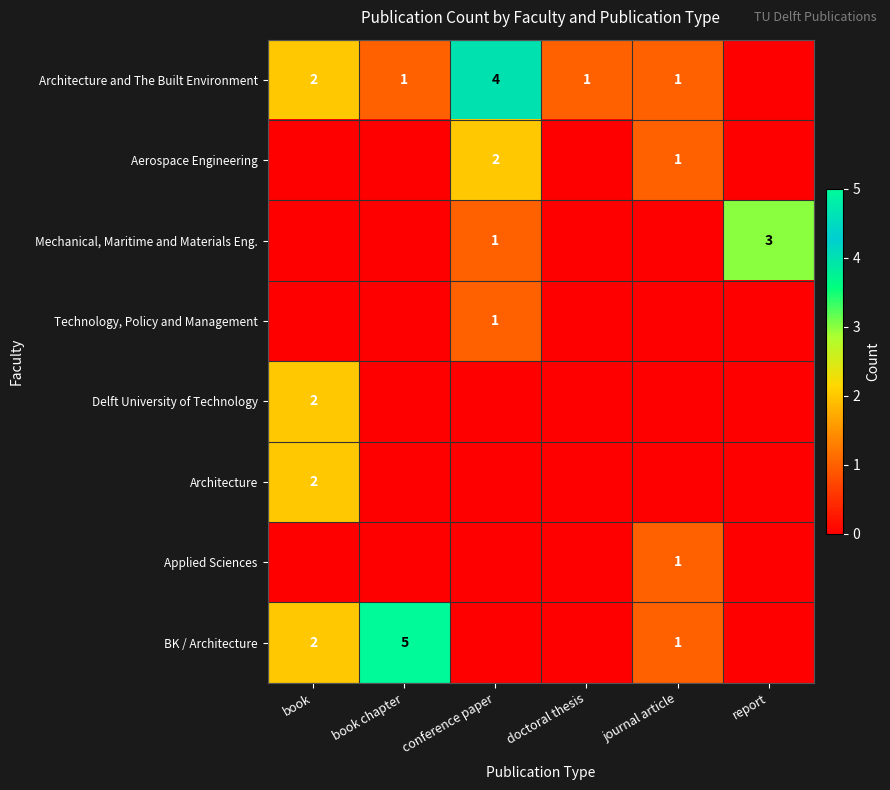

At how many categories does at least one series exceed 2?

3